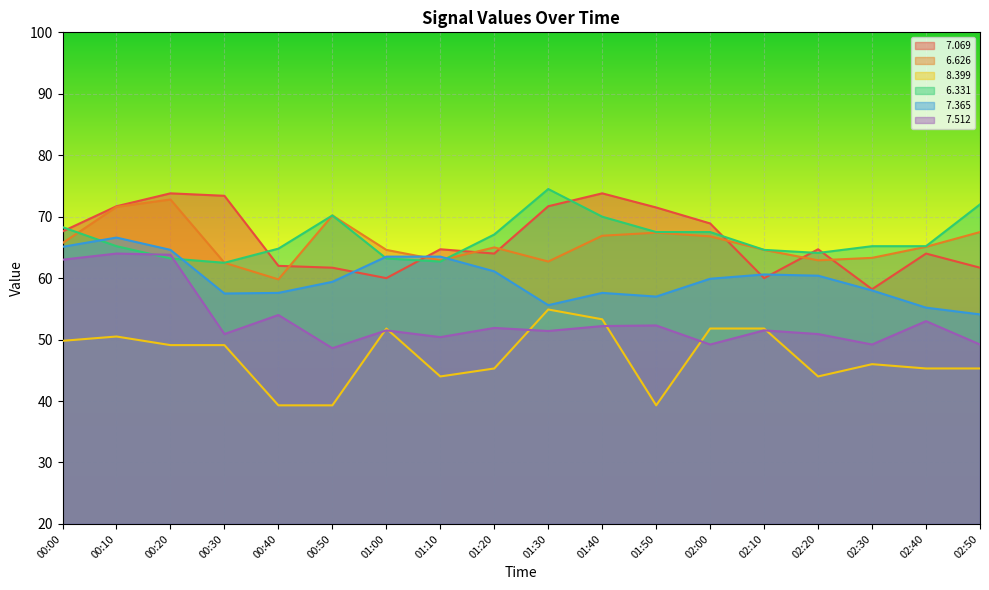

What is the minimum value shown in the chart?

39.3